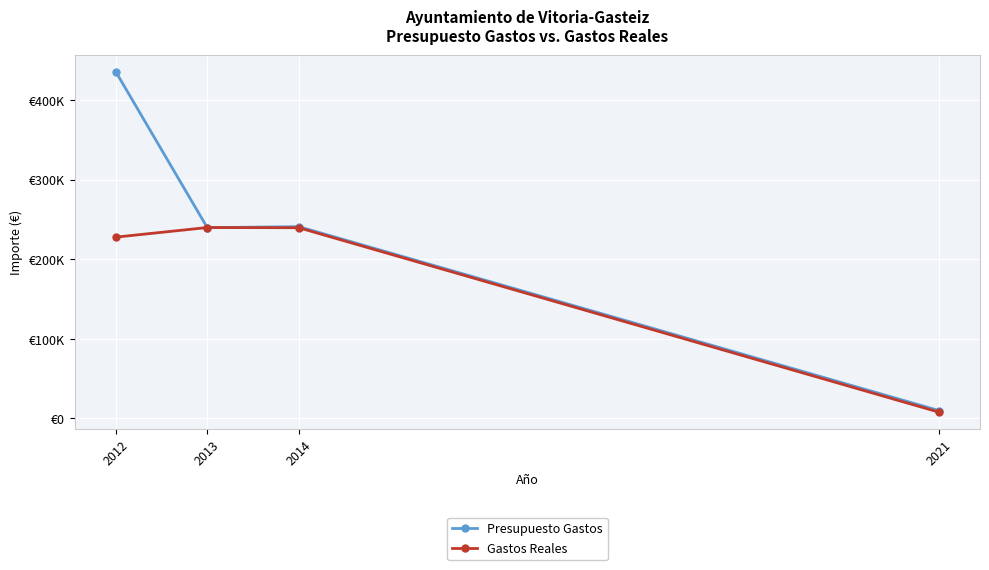

What is the highest value of the Presupuesto Gastos series?

435502.0